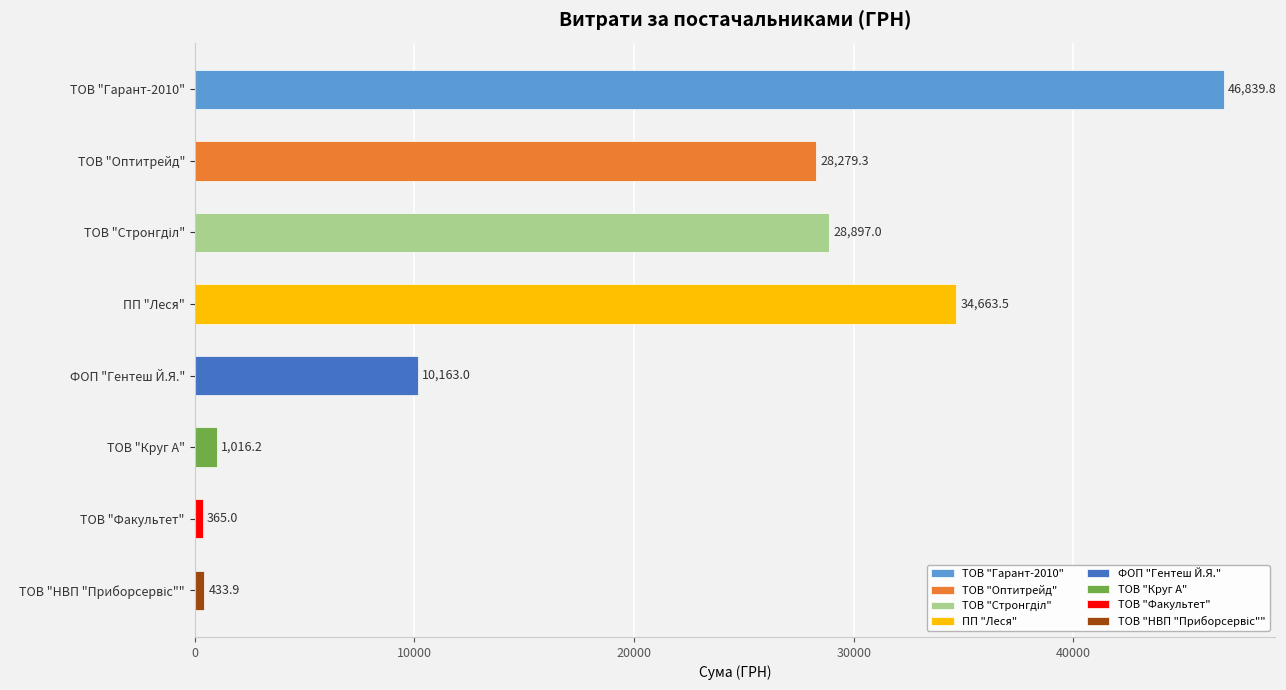

What value does the data have at ПП "Леся"?

34663.5